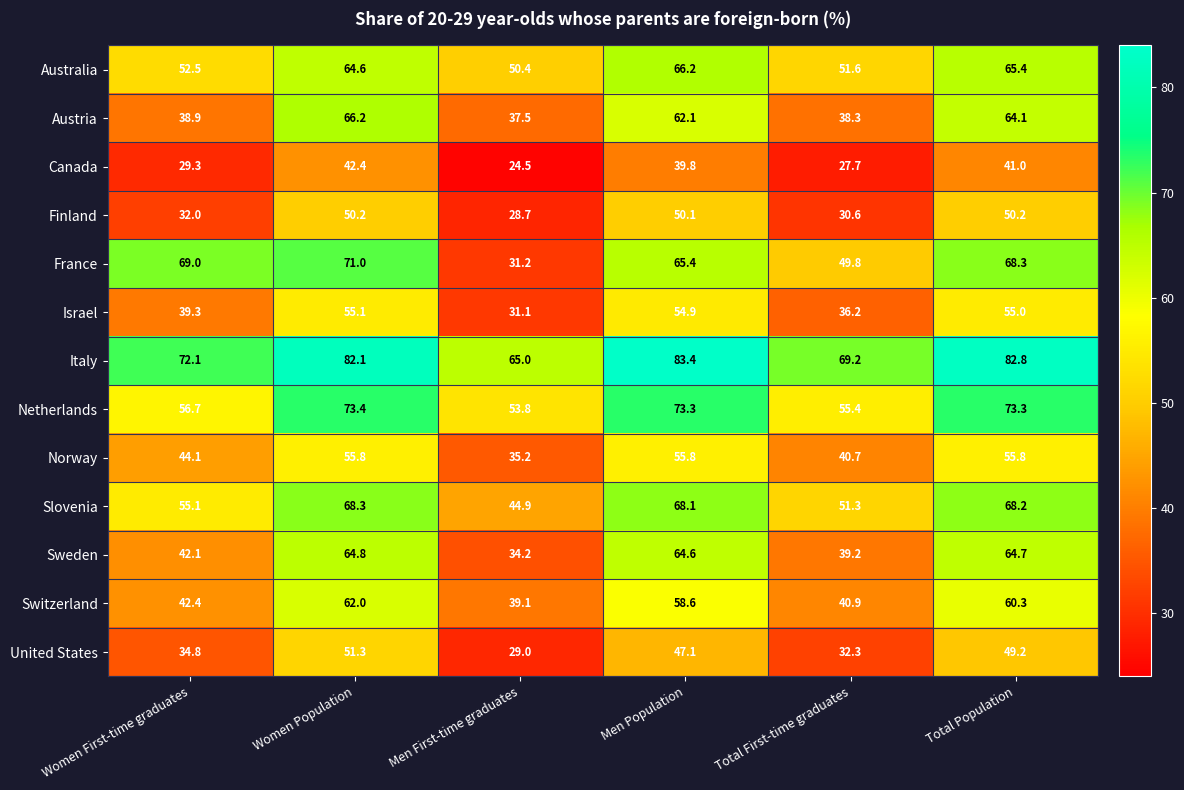

At which category is the sum across all series the highest?

Women Population